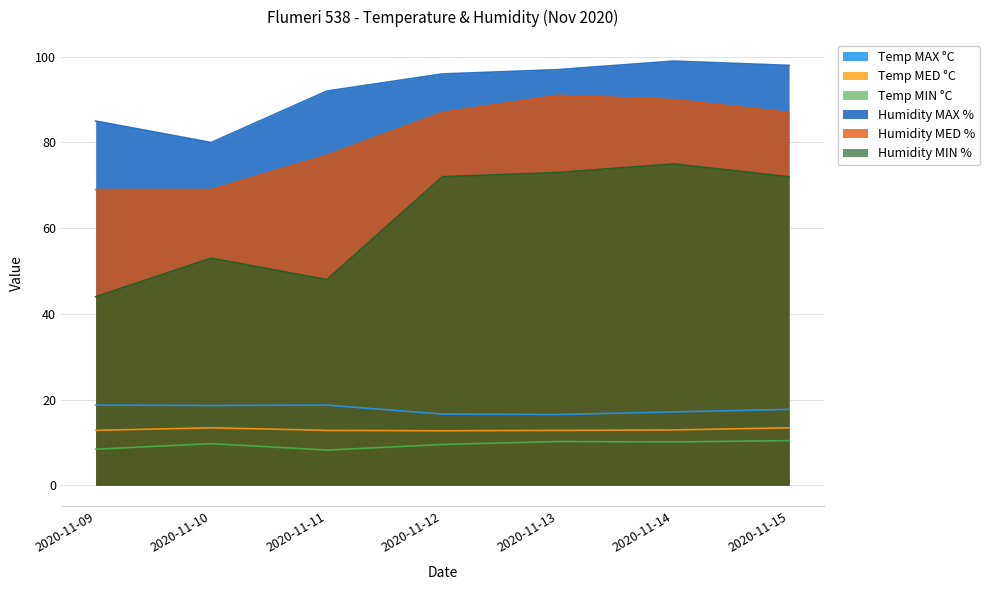

Which series changed the most between 2020-11-10 and 2020-11-13?

Humidity MED %